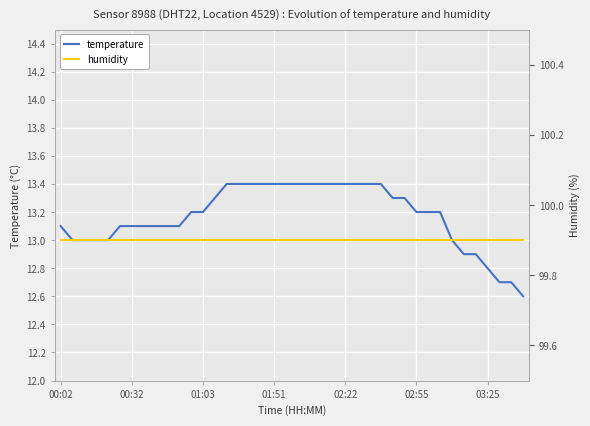

At which category is the sum across all series the highest?

14